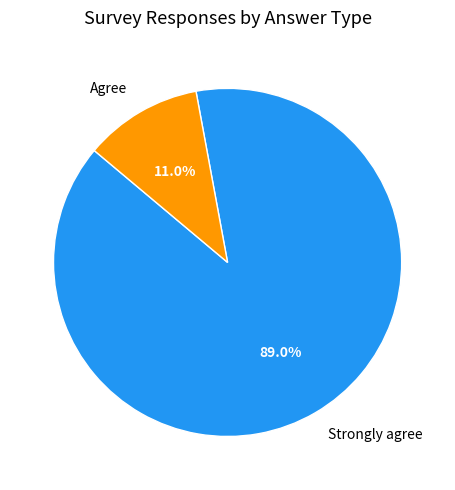

Which category has the smallest portion of the pie?

Agree